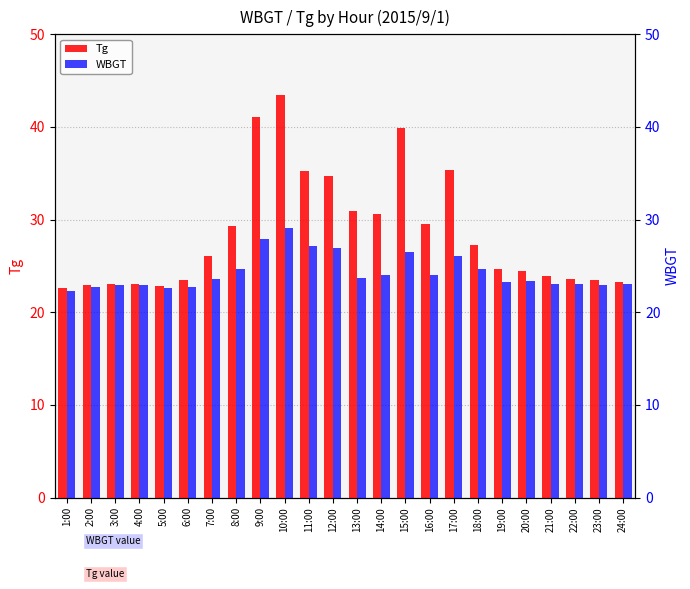

What is the difference between the maximum and minimum values in the Tg series?

20.8